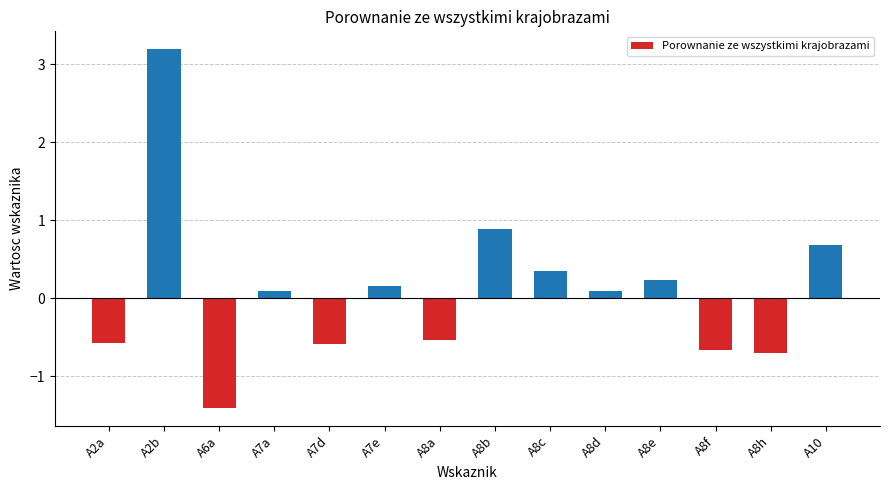

Reading right to left, transcribe all the data shown in this chart.

0.7	-0.7	-0.7	0.2	0.1	0.4	0.9	-0.5	0.2	-0.6	0.1	-1.4	3.2	-0.6